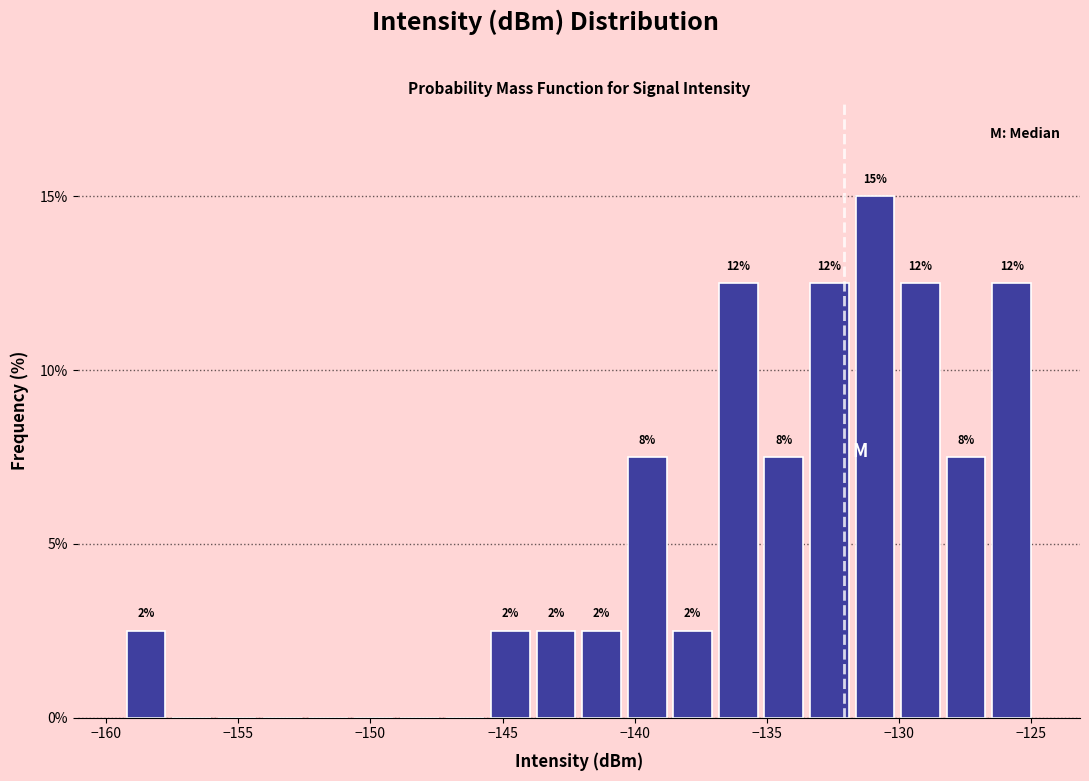

Read against the x-axis, roughly where is the centre of the tallest bar?

-131.0